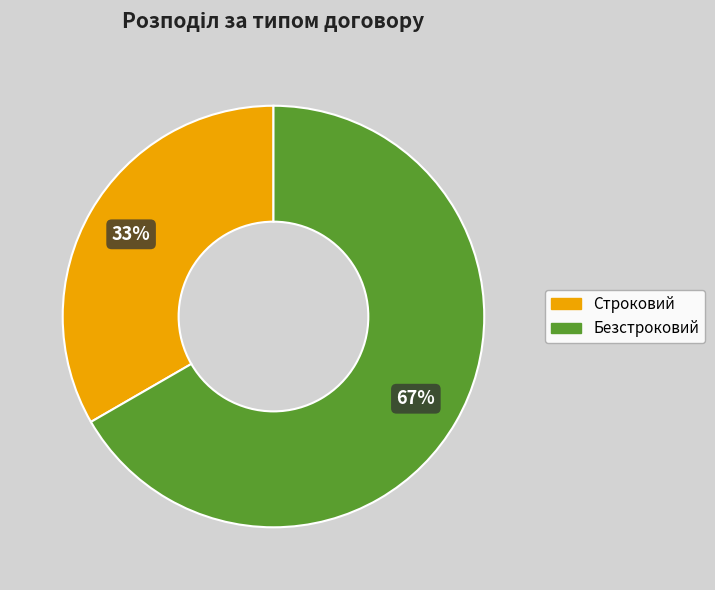

Which slice represents more than half of the pie?

Безстроковий